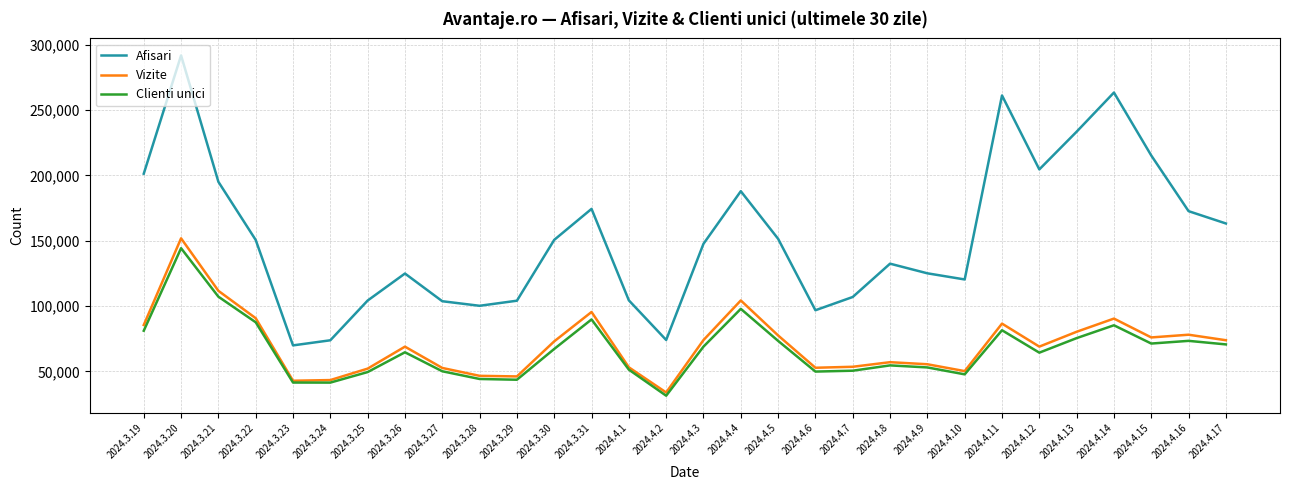

Is the value of Clienti unici at 2024.4.4 greater than the value of Afisari at 2024.3.22?

No